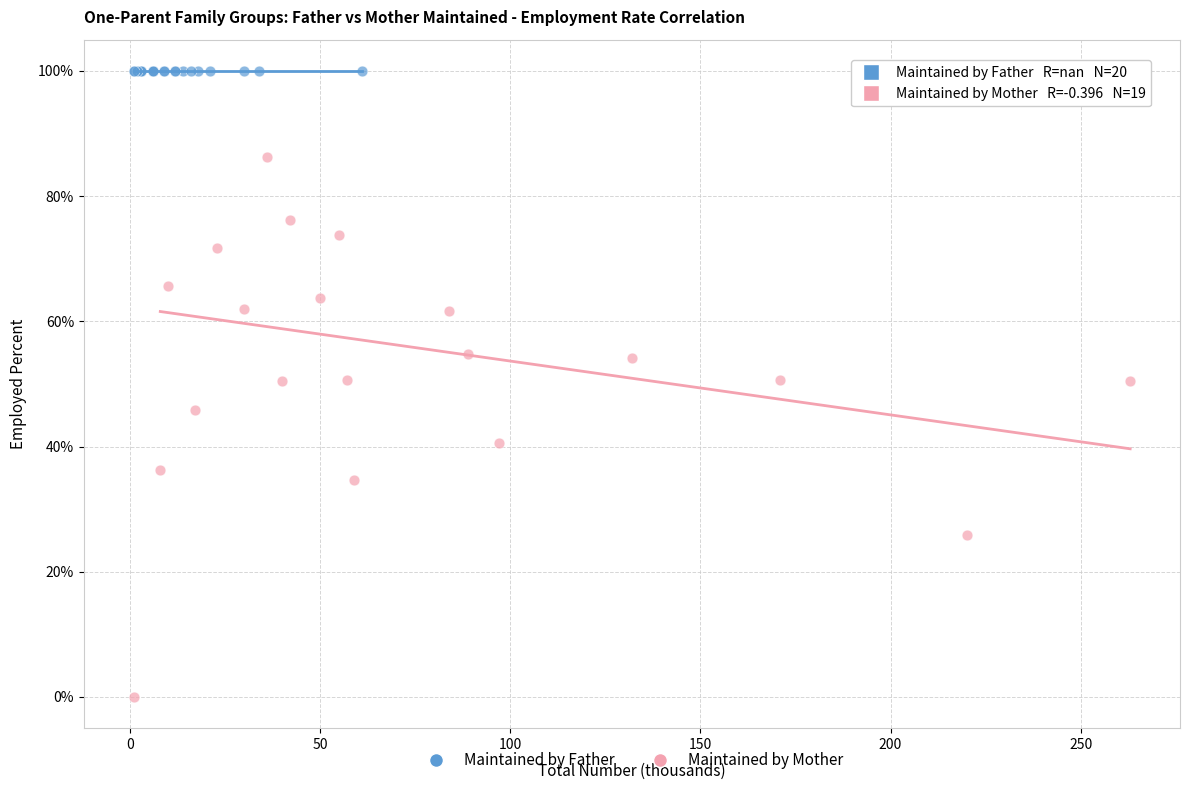

Which series reaches the minimum Y coordinate?

Maintained by Mother